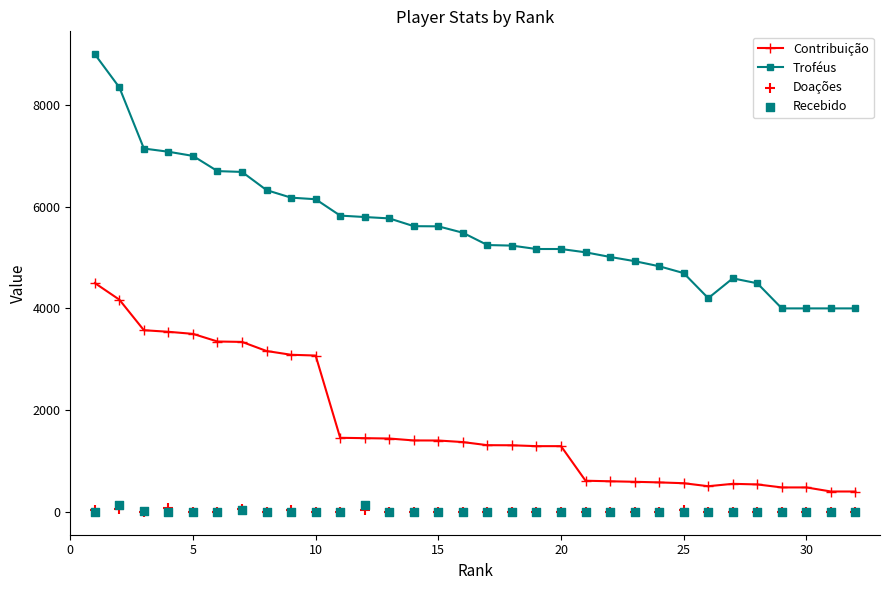

Which series contains the highest Y value?

Troféus